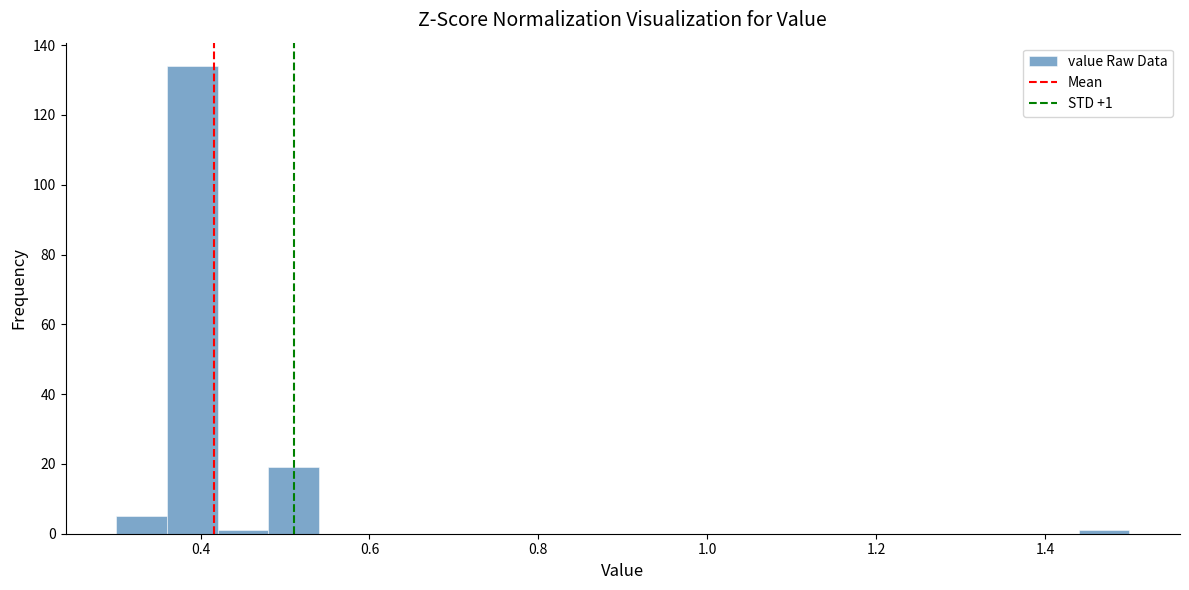

Around what value on the x-axis is the tallest bar? Give the approximate position of its centre, as read against the axis.

0.40